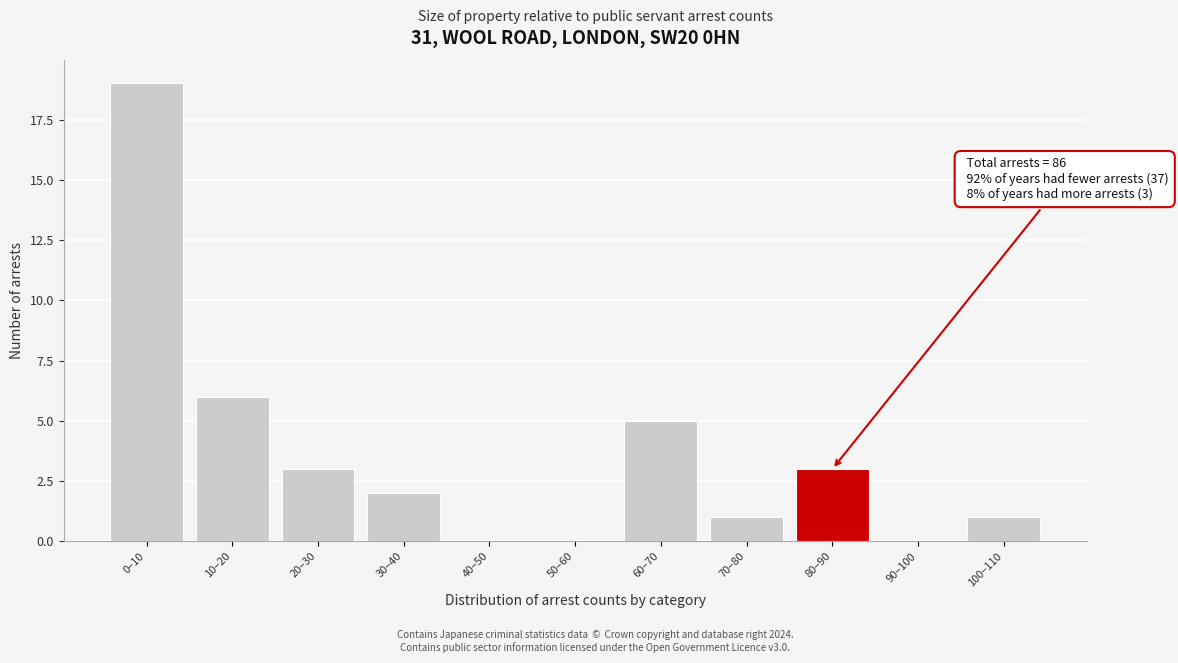

Reading right to left, list all the values displayed in this chart.

100–110=1	90–100=0	80–90=3	70–80=1	60–70=5	50–60=0	40–50=0	30–40=2	20–30=3	10–20=6	0–10=19